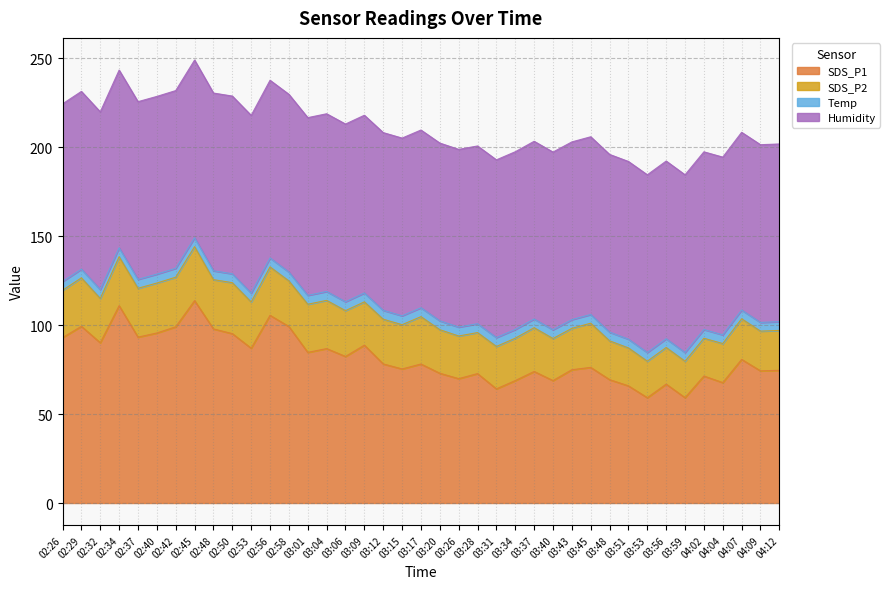

What is the difference between the maximum and minimum values in the SDS_P2 series?

9.9